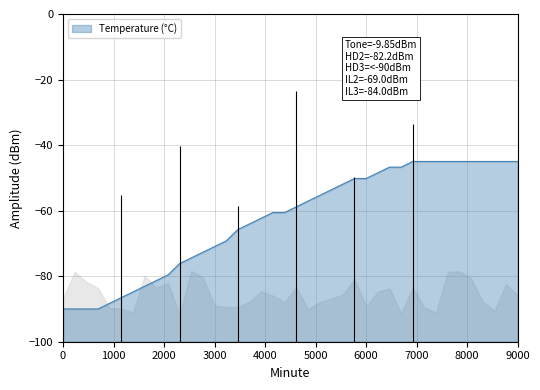

Reading left to right, list all the values displayed in this chart.

-90.0	-90.0	-90.0	-90.0	-88.3	-86.5	-84.8	-83.1	-81.3	-79.6	-76.2	-74.4	-72.7	-71.0	-69.2	-65.8	-64.0	-62.3	-60.6	-60.6	-58.8	-57.1	-55.4	-53.7	-51.9	-50.2	-50.2	-48.5	-46.7	-46.7	-45.0	-45.0	-45.0	-45.0	-45.0	-45.0	-45.0	-45.0	-45.0	-45.0